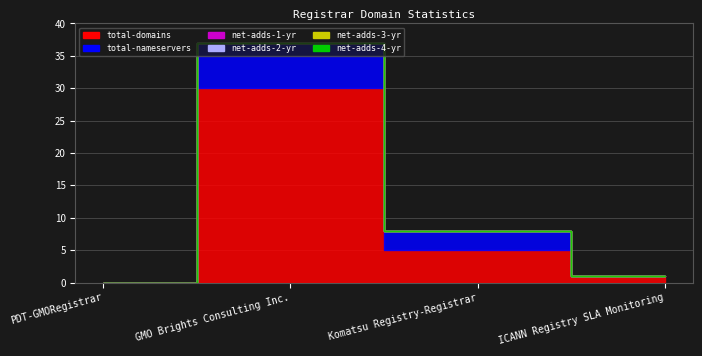

In total-nameservers, how many points are higher than both neighbors (excluding endpoints)?

1